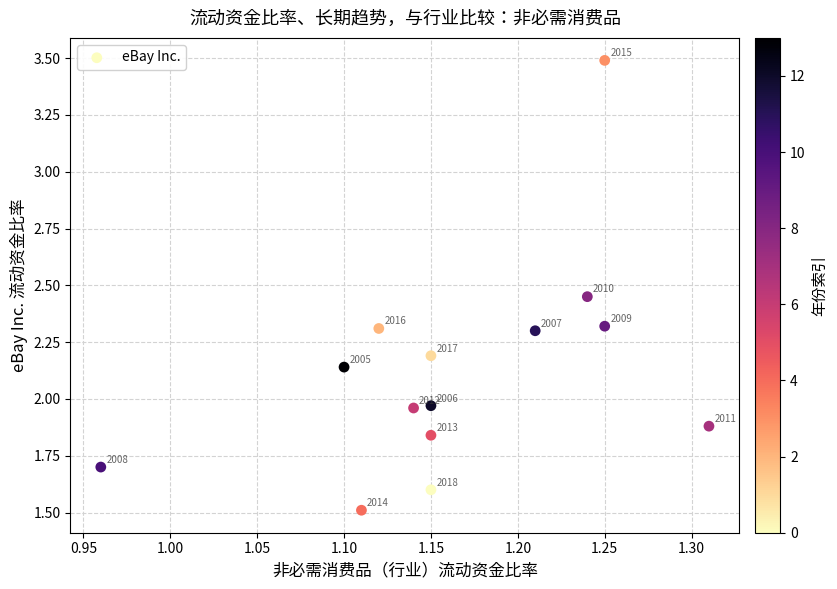

What is the range of X values (max minus min)?

0.4